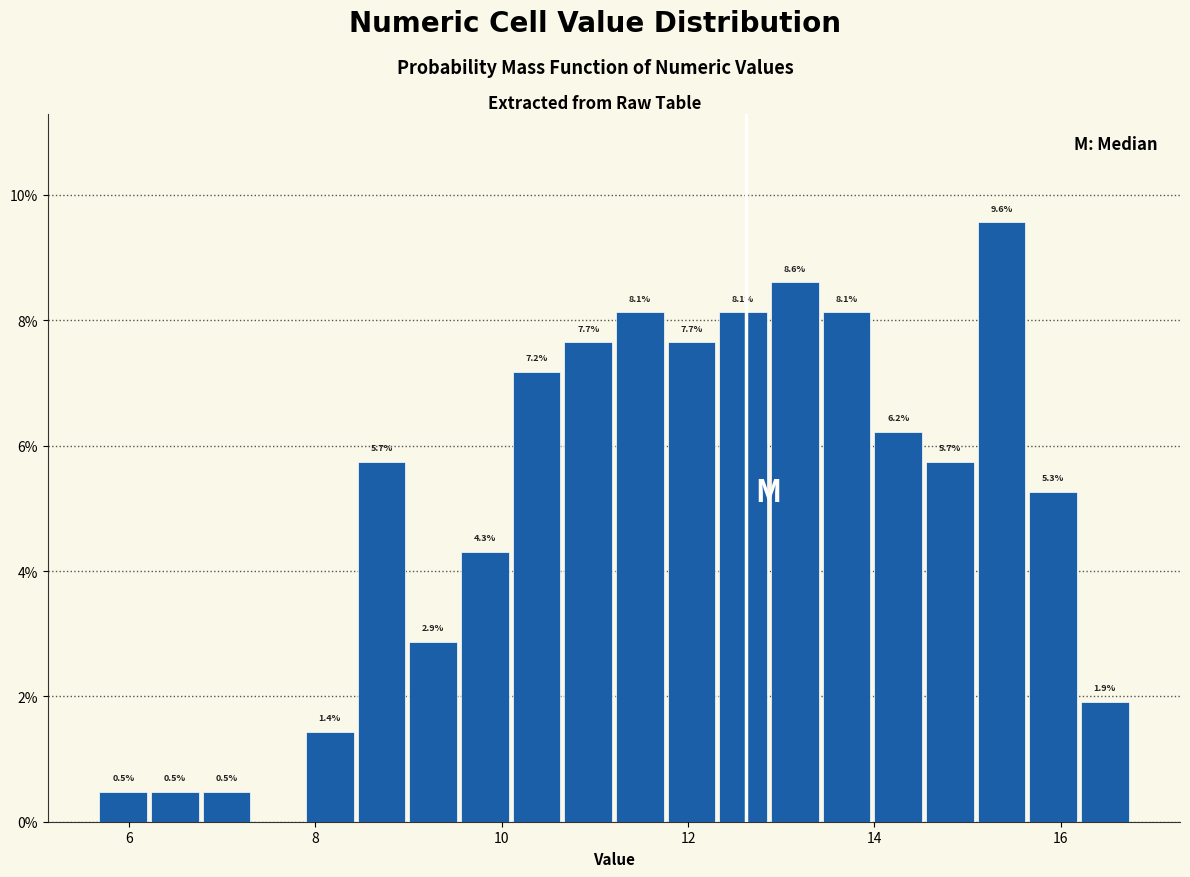

Around what value on the x-axis is the tallest bar? Give the approximate position of its centre, as read against the axis.

15.4